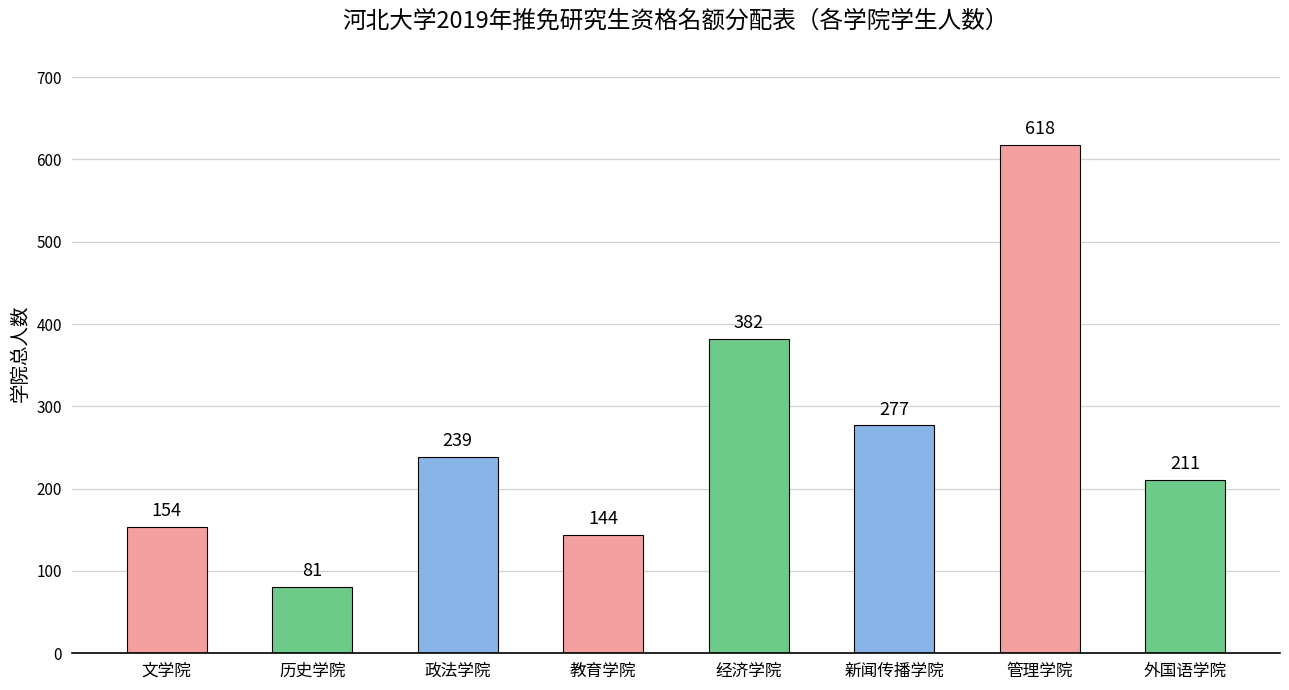

Reading right to left, transcribe all the data shown in this chart.

外国语学院=211	管理学院=618	新闻传播学院=277	经济学院=382	教育学院=144	政法学院=239	历史学院=81	文学院=154